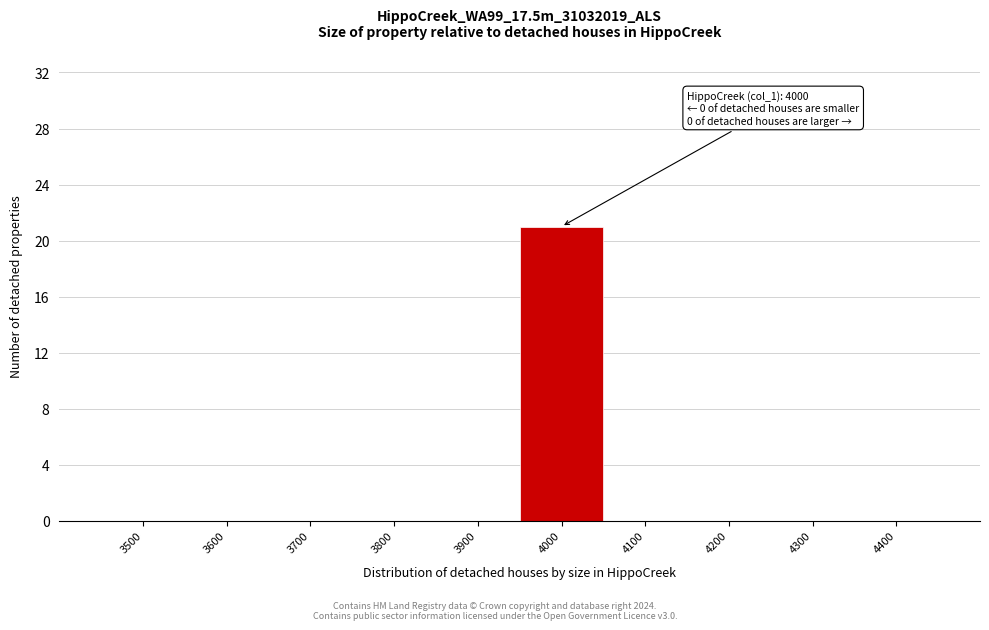

Reading right to left, what are all the values shown in this chart?

4400=0	4300=0	4200=0	4100=0	4000=21	3900=0	3800=0	3700=0	3600=0	3500=0